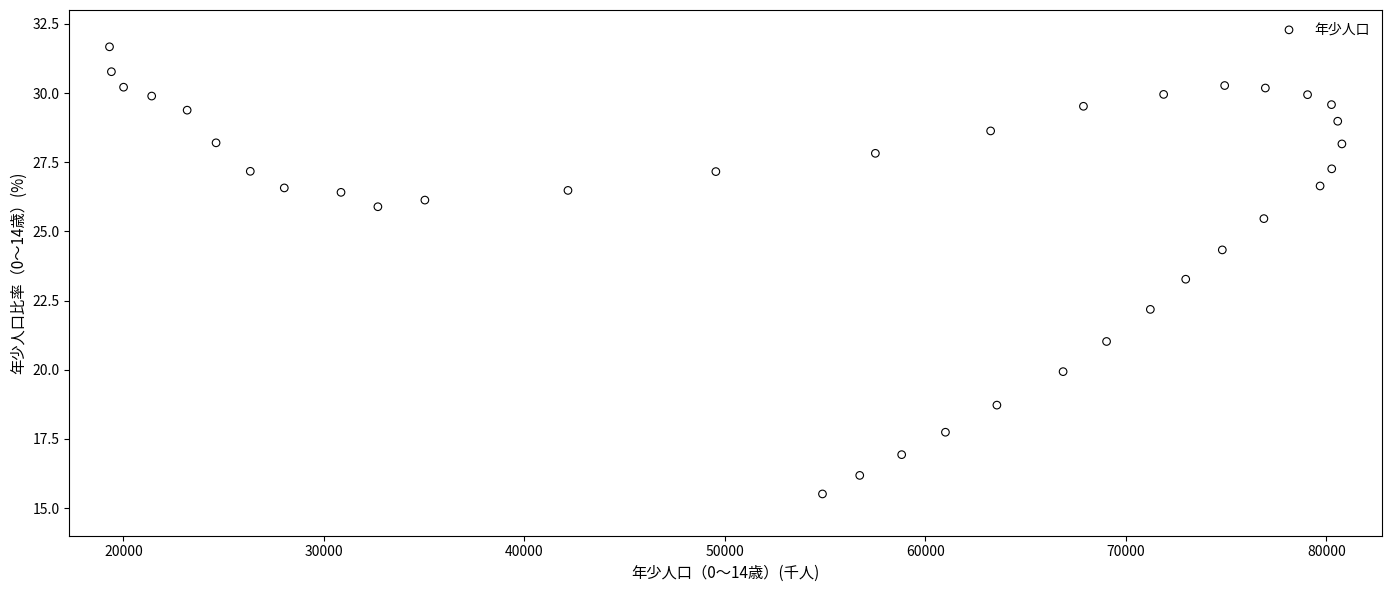

What is the range of Y values (max minus min)?

16.2